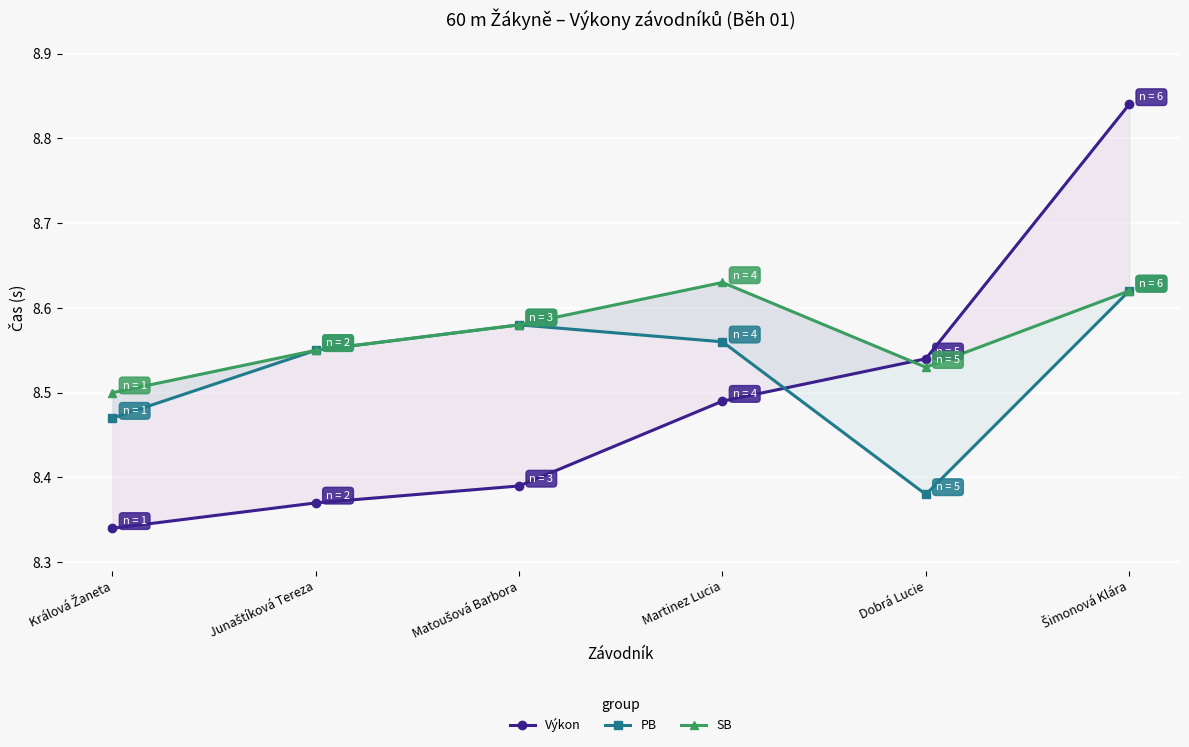

The value of Výkon at Šimonová Klára is 3.7. True or false?

False